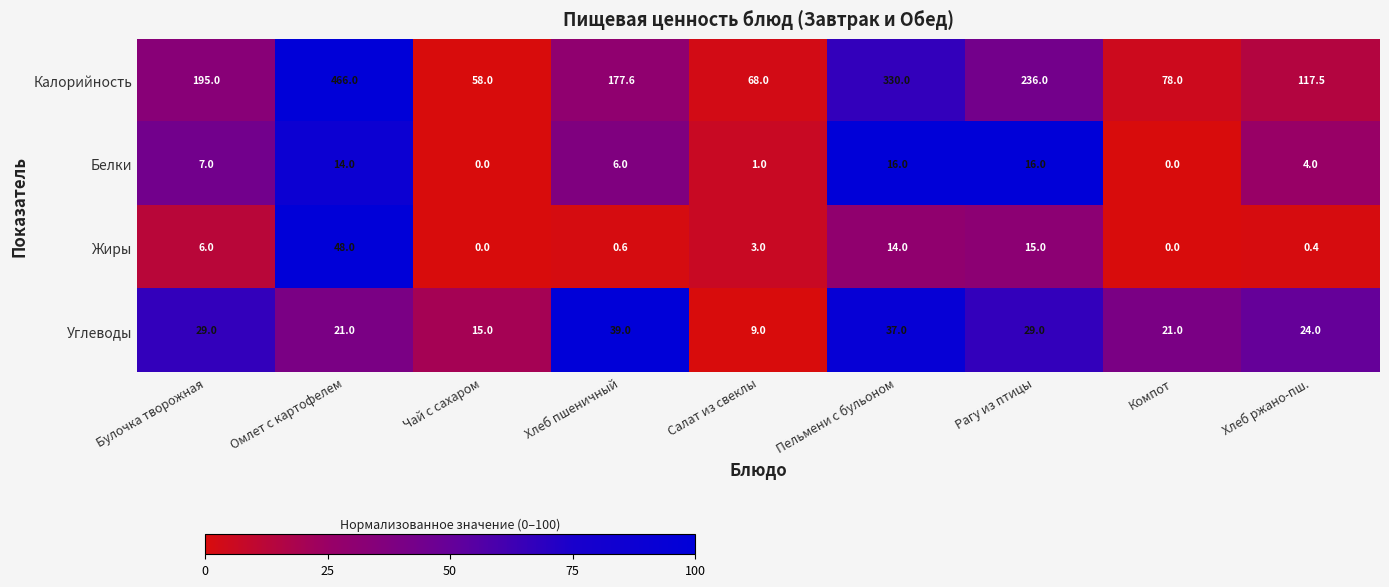

What is the sum of all Жиры values?

87.0